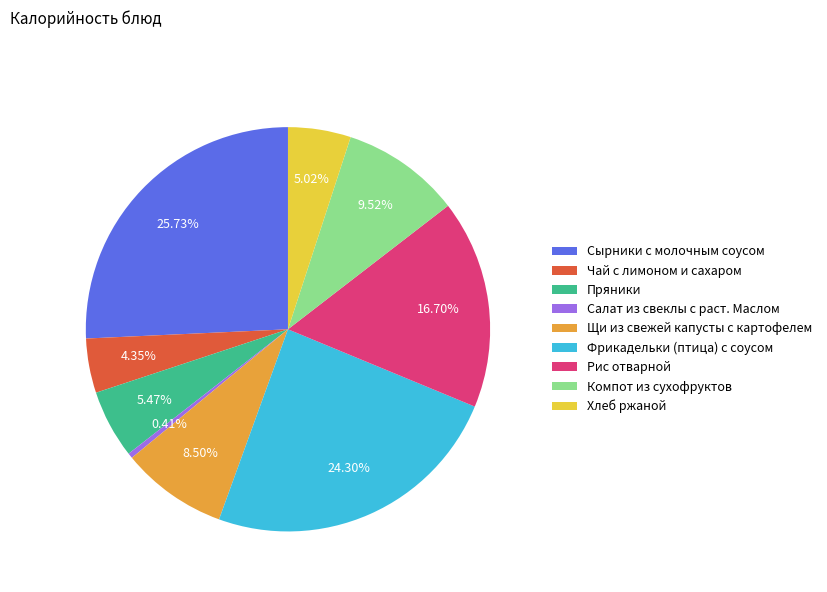

Combined, what portion of the pie is Пряники and Салат из свеклы с раст. Маслом?

5.9%